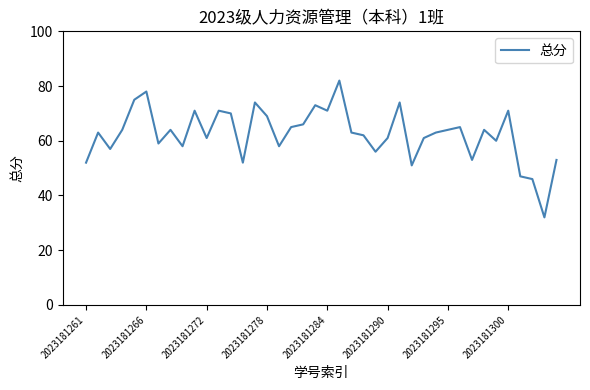

What is the difference between the maximum and minimum values?

50